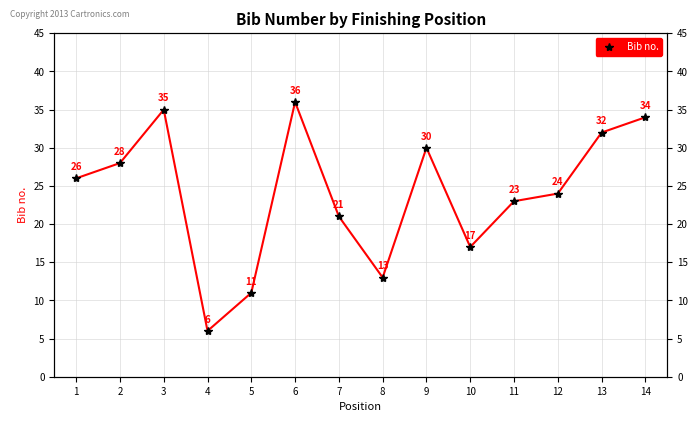

Reading right to left, list all the values displayed in this chart.

34	32	24	23	17	30	13	21	36	11	6	35	28	26